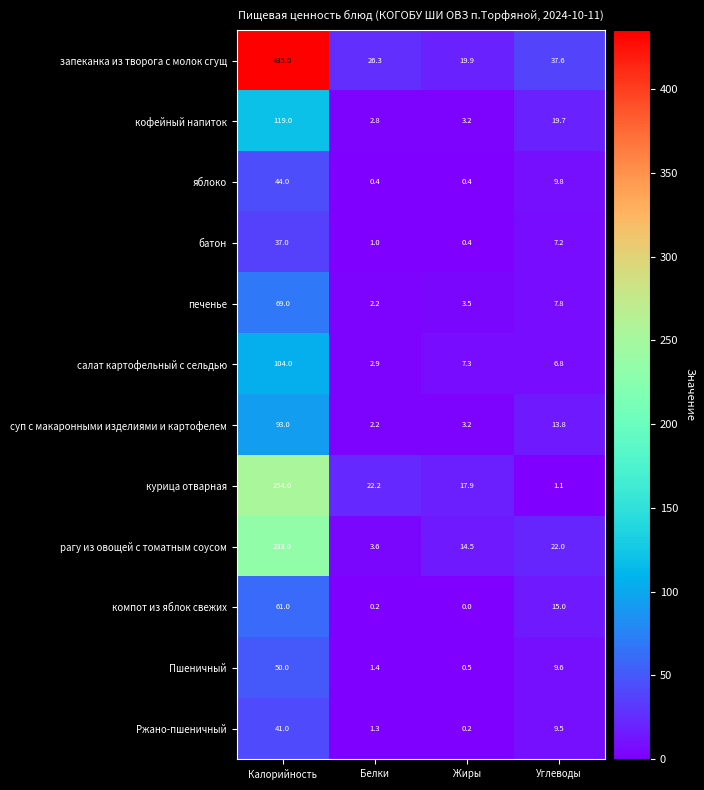

Which label corresponds to the smallest value in the chart?

Жиры